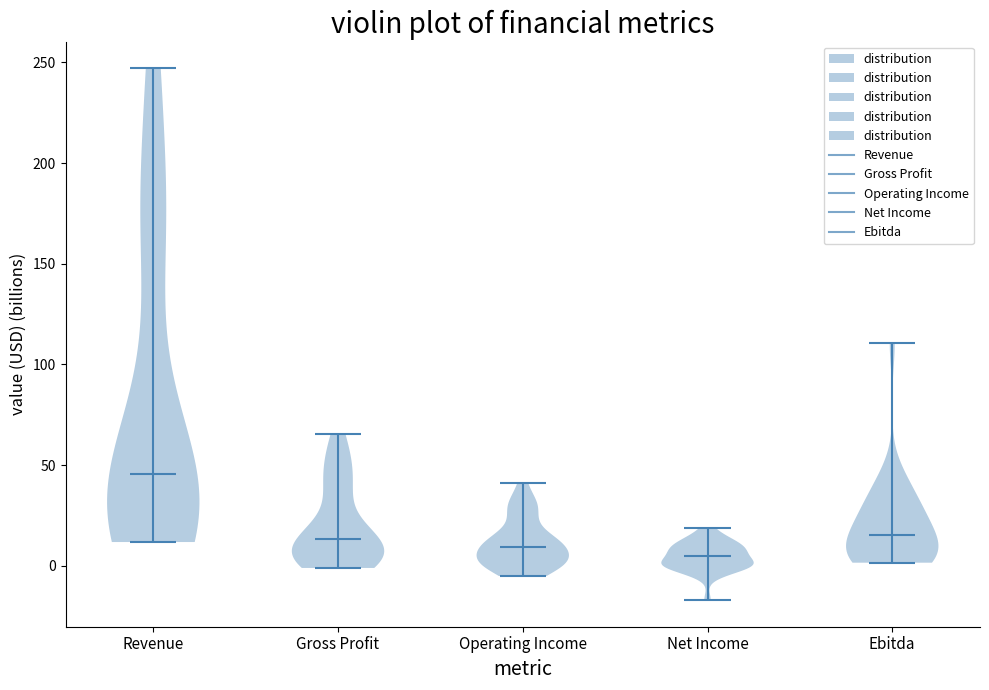

Reading left to right, read every violin against the y-axis: where its median line is, and the lowest and highest points it reaches. The values are not printed on the chart, so give them approximately, as read against the axis.

Revenue: median line 45, lowest point 10, highest point 245
Gross Profit: median line 15, lowest point 0, highest point 65
Operating Income: median line 10, lowest point -5, highest point 40
Net Income: median line 5, lowest point -15, highest point 20
Ebitda: median line 15, lowest point 0, highest point 110